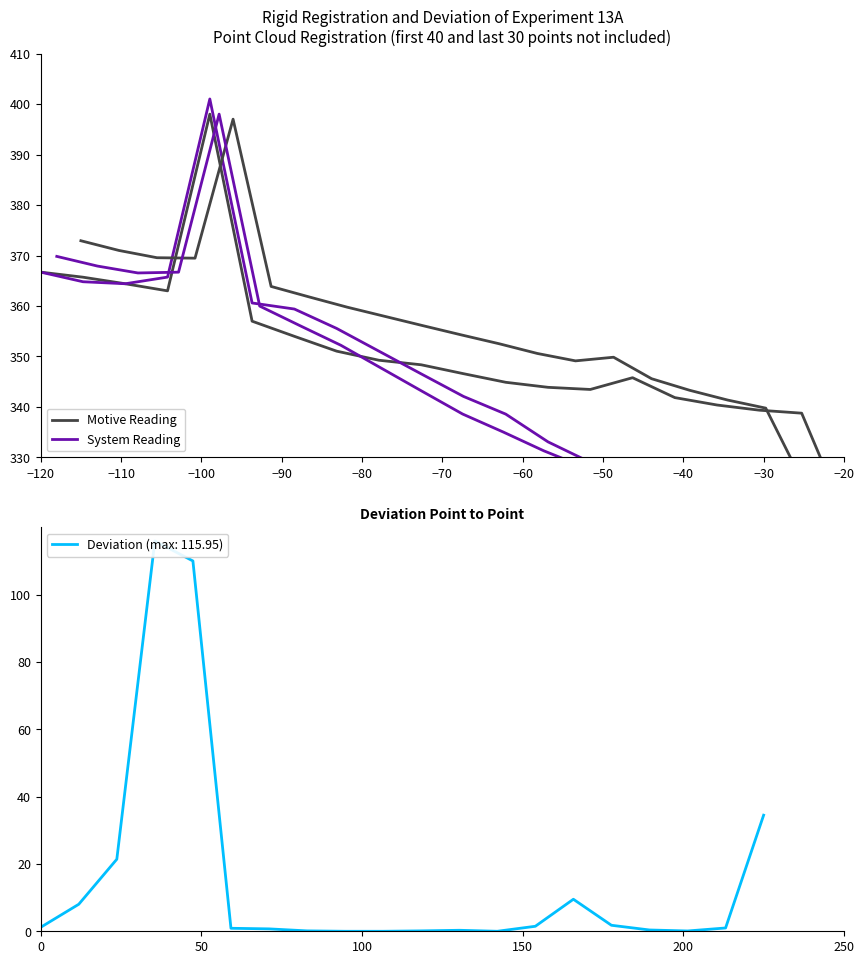

List the series in order of their overall mean, highest first.

Motive Reading, System Reading